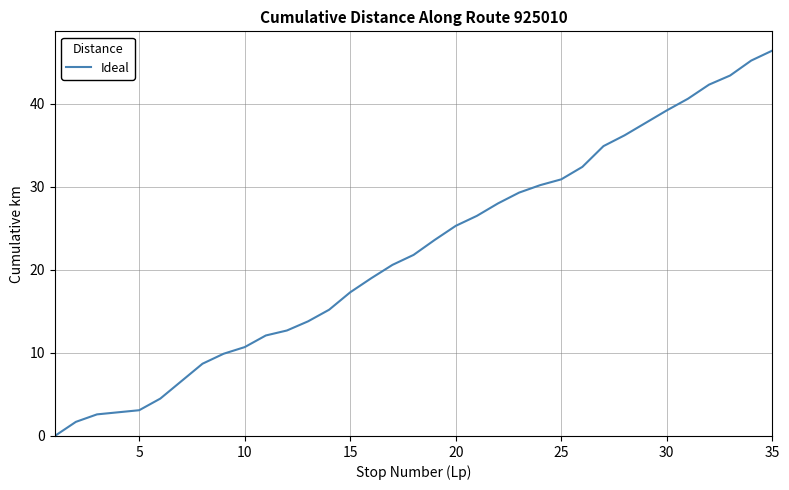

What is the difference between the maximum and minimum values?

46.4